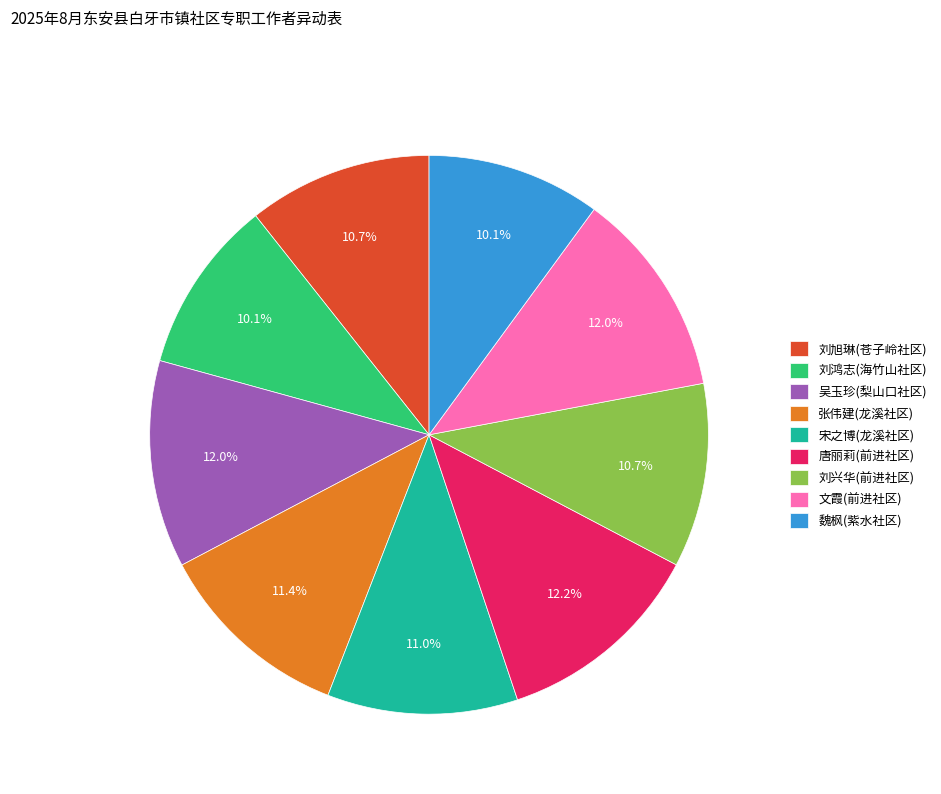

Approximately how many times larger is the value at 魏枫(紫水社区) compared to 唐丽莉(前进社区)?

0.8